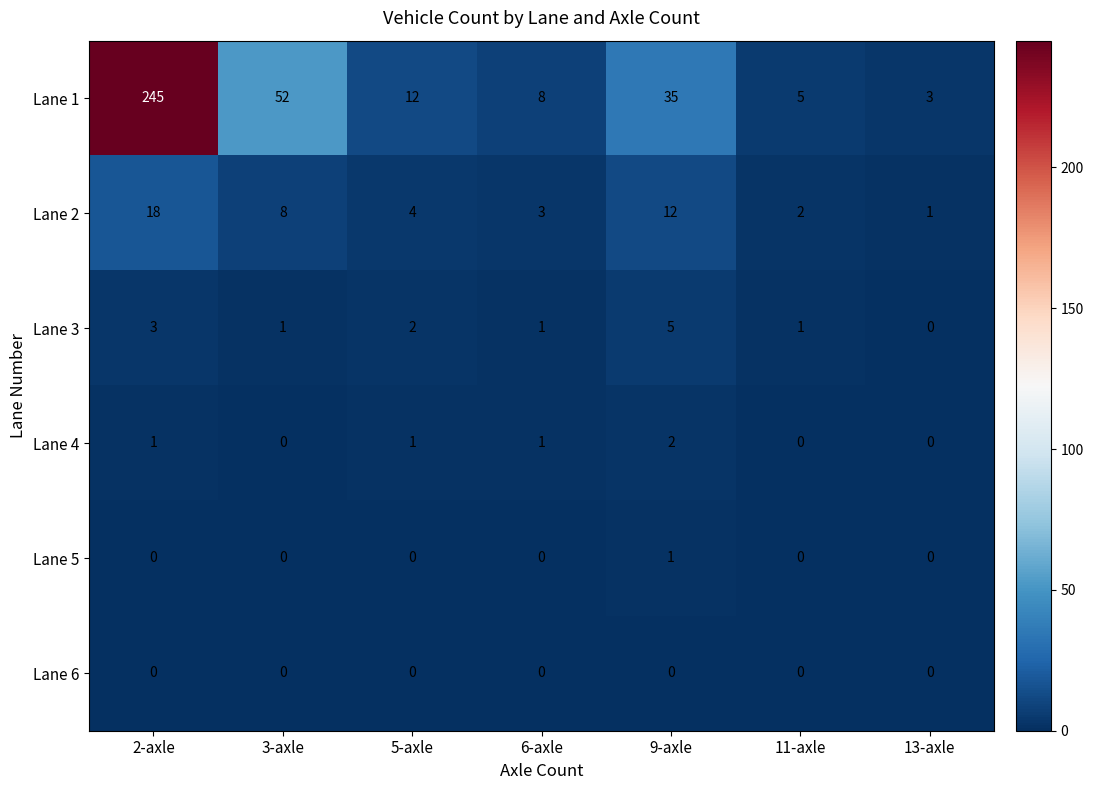

List the series in order of their peak value, lowest first.

Lane 6, Lane 5, Lane 4, Lane 3, Lane 2, Lane 1